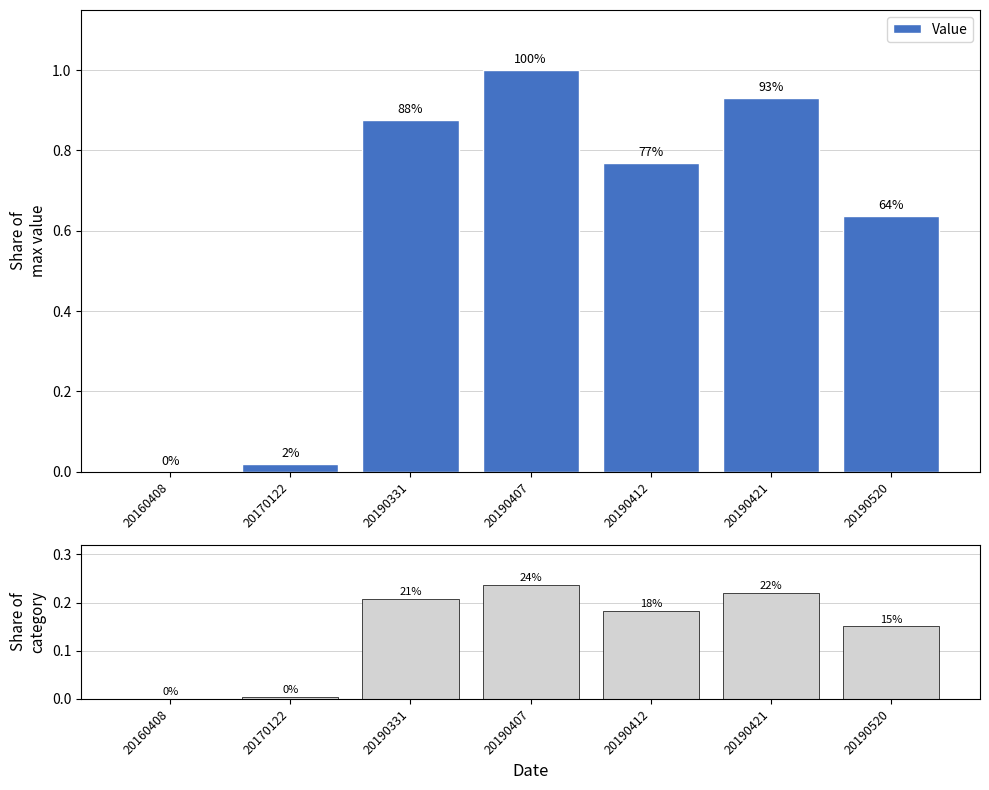

Reading right to left, list all the values displayed in this chart.

Value: 0.6	0.9	0.8	1.0	0.9	0.0	0.0
Share of total: 0.2	0.2	0.2	0.2	0.2	0.0	0.0